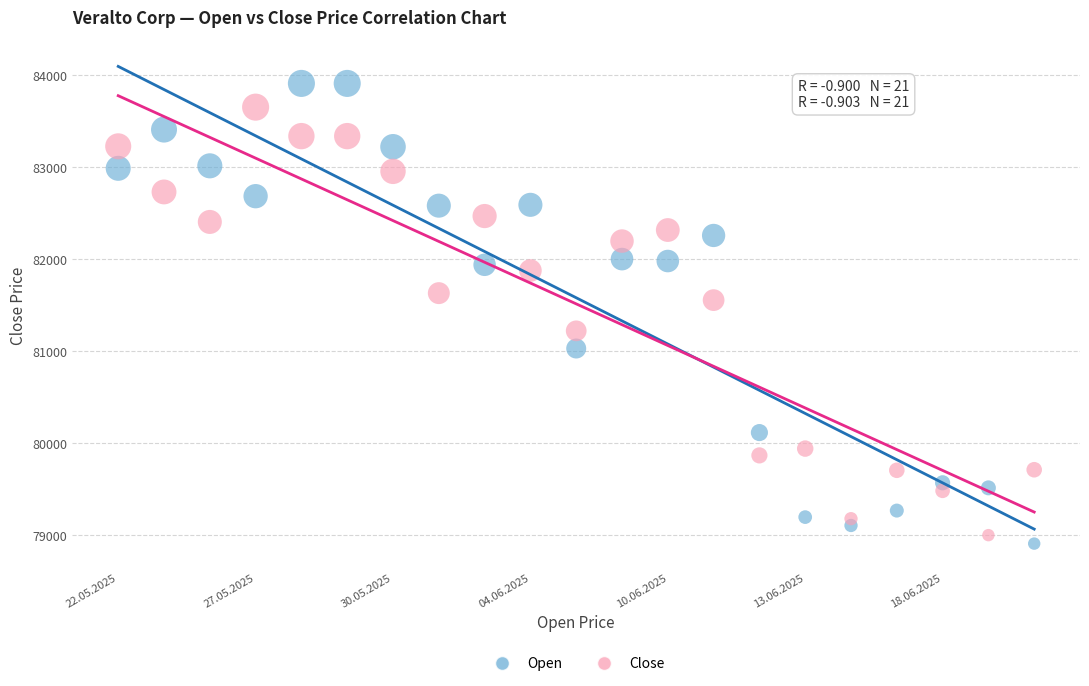

Which series contains the highest Y value?

Open